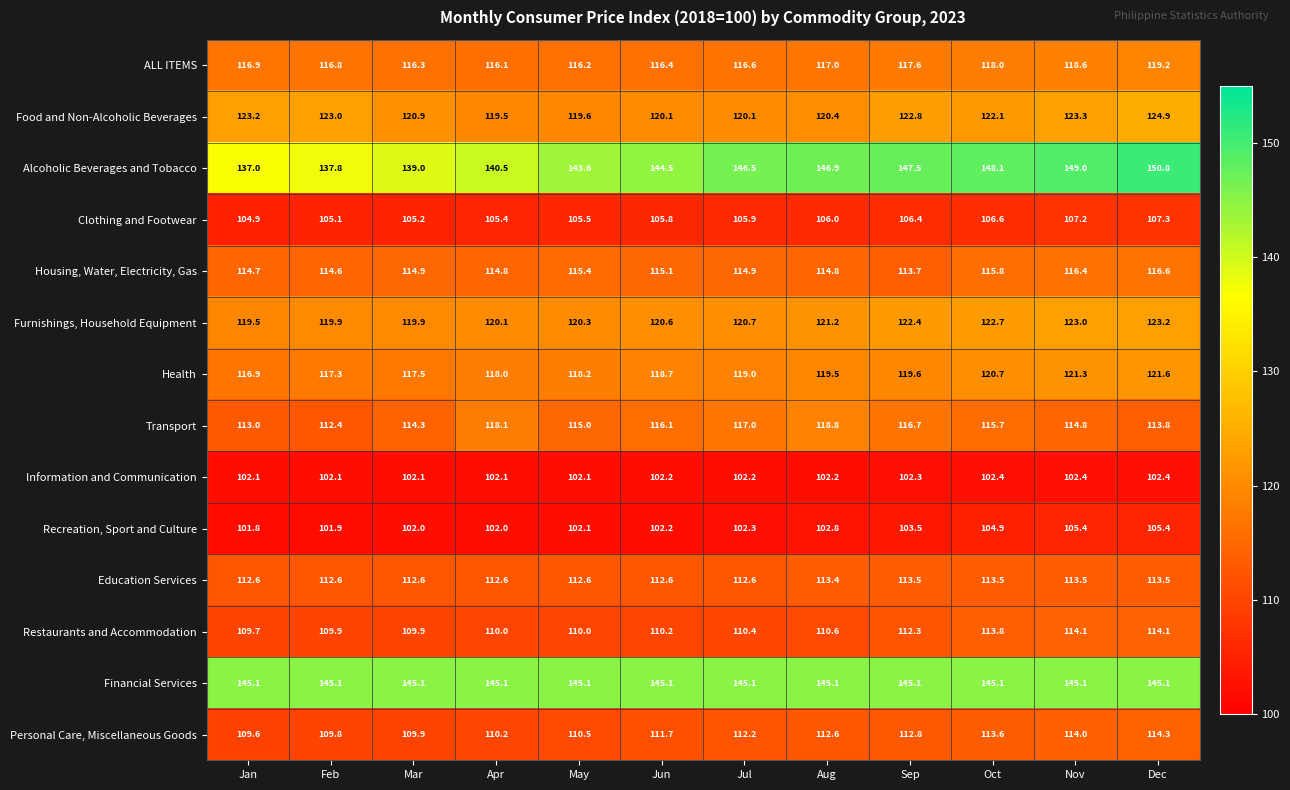

What is the difference between the second highest and minimum values in the Alcoholic Beverages and Tobacco series?

12.0